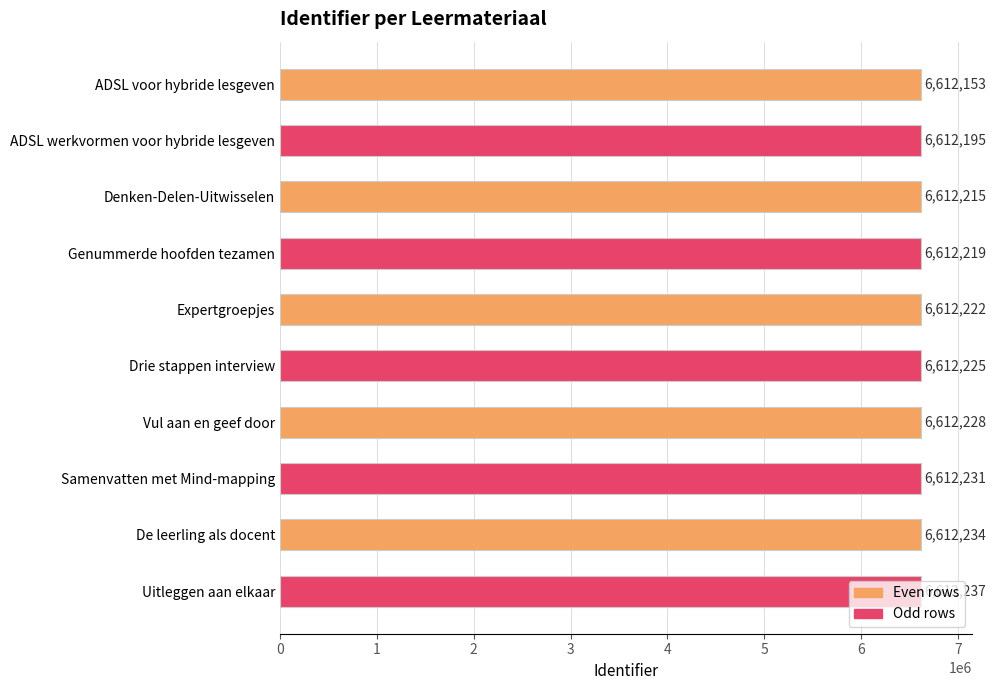

Where is the data nearest to the value 6612195?

ADSL werkvormen voor hybride lesgeven